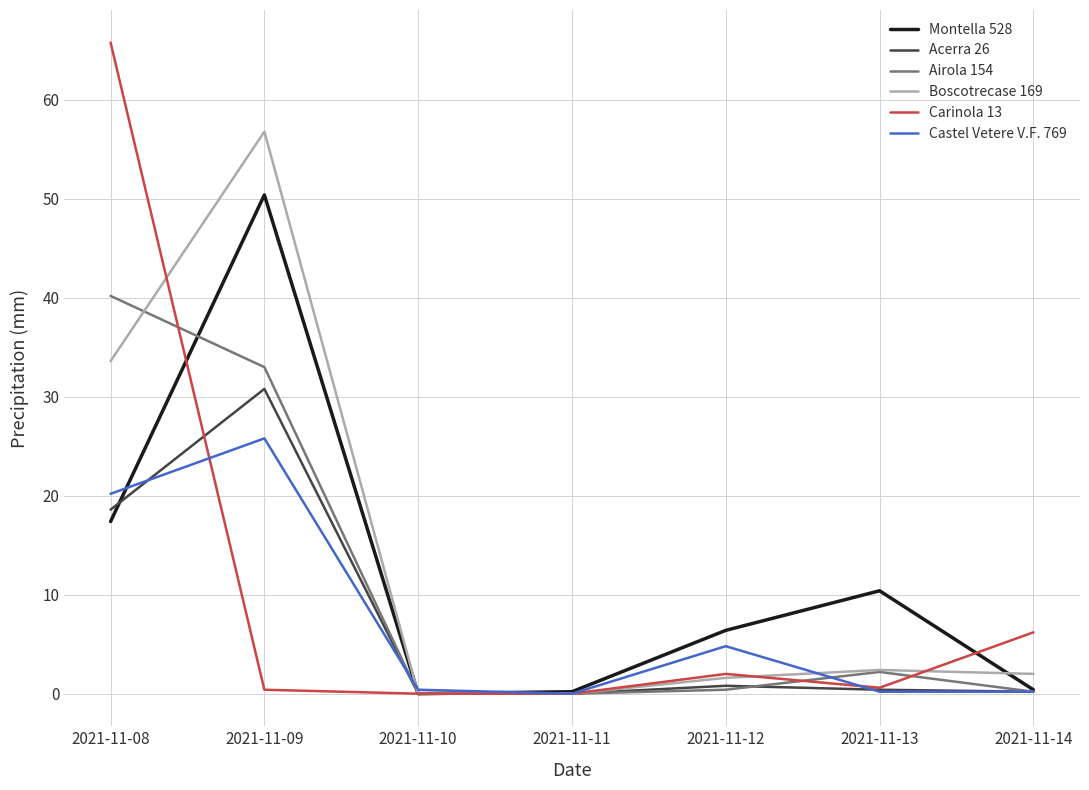

Is it true that Carinola 13 equals 19.9 at 2021-11-08?

False